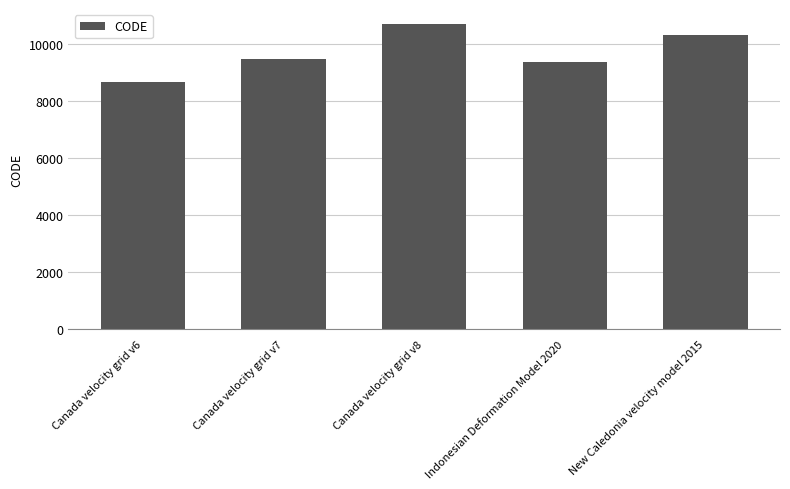

The value at Canada velocity grid v7 is 13542. True or false?

False